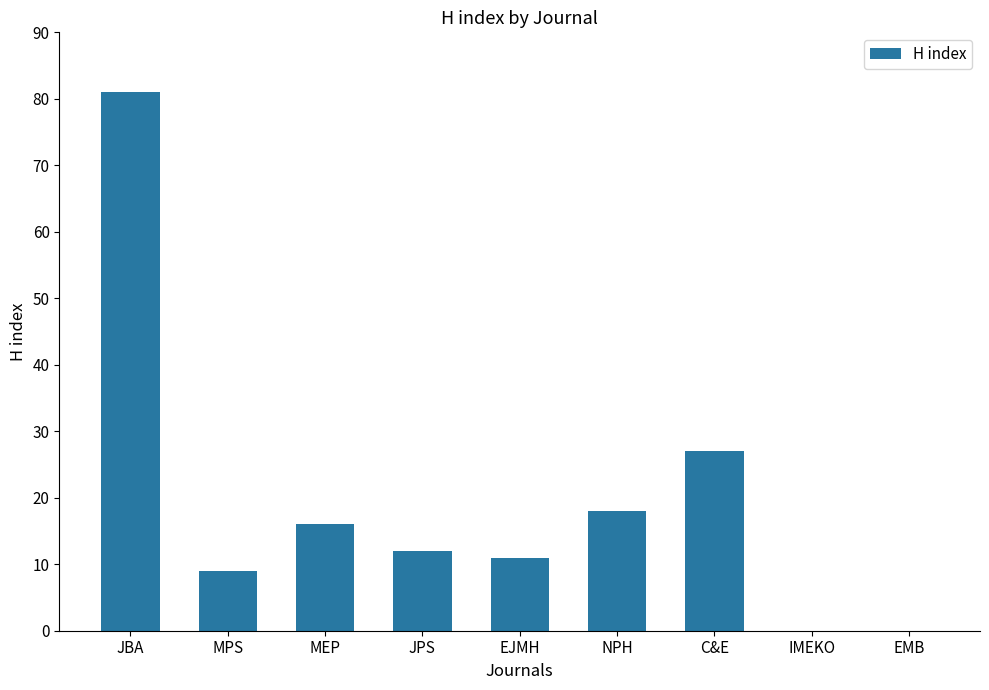

Reading left to right, transcribe all the data shown in this chart.

81	9	16	12	11	18	27	0	0